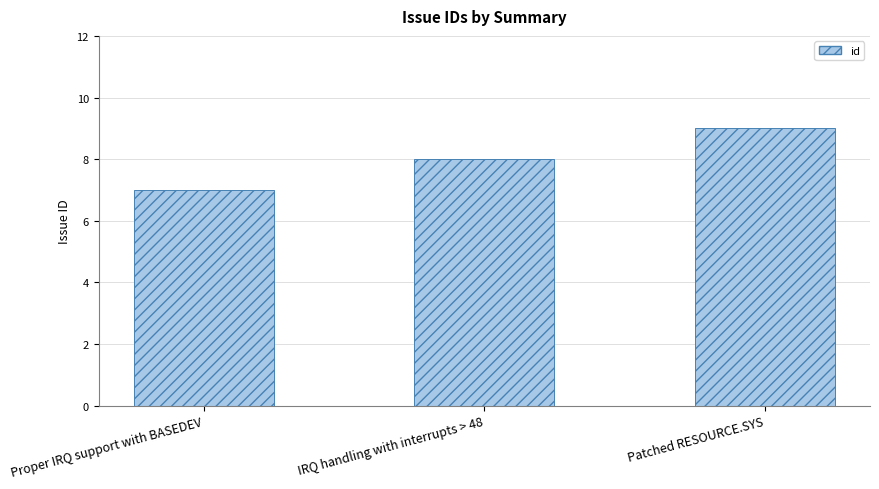

Which has a higher value, IRQ handling with interrupts > 48 or Patched RESOURCE.SYS?

Patched RESOURCE.SYS